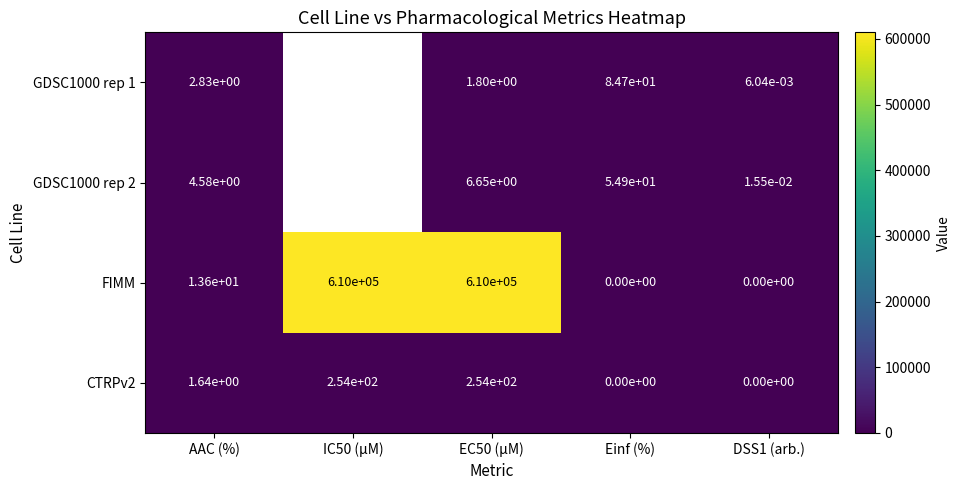

Is the value of GDSC1000 rep 1 at EC50 (µM) greater than the value of CTRPv2 at DSS1 (arb.)?

Yes